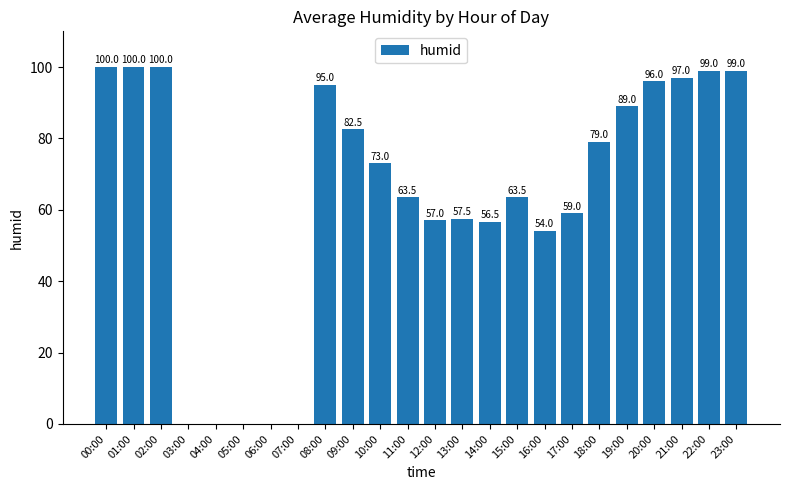

The value at 23:00 is 99.0. True or false?

True